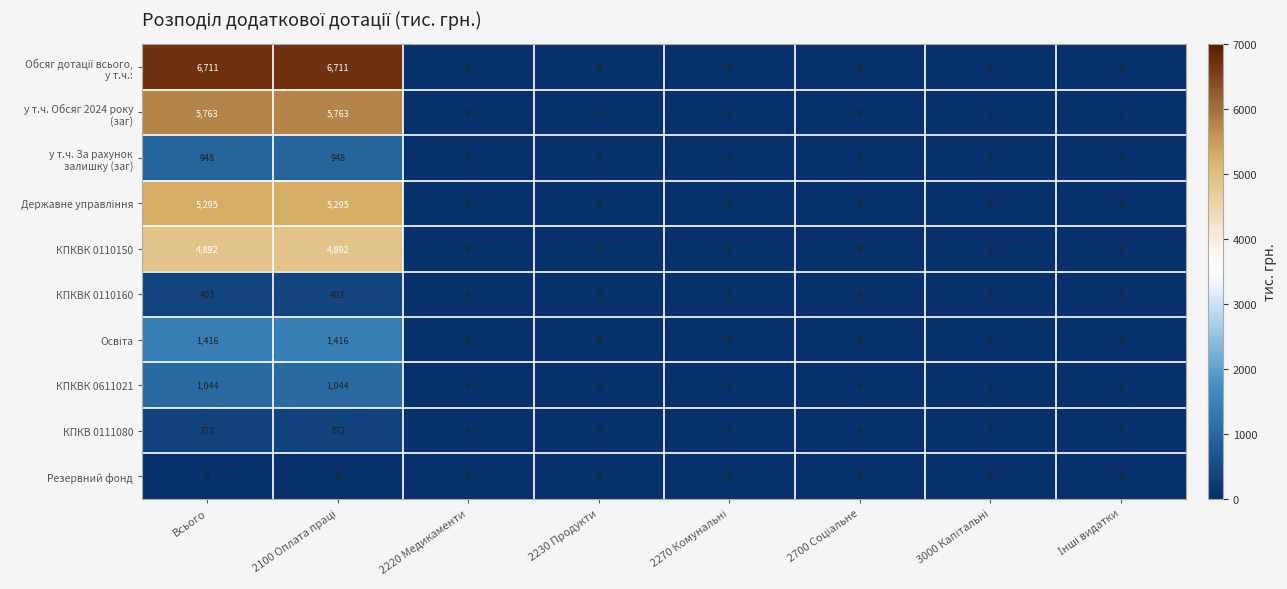

Is it true that КПКВ 0111080 equals 121 at 2230 Продукти?

False